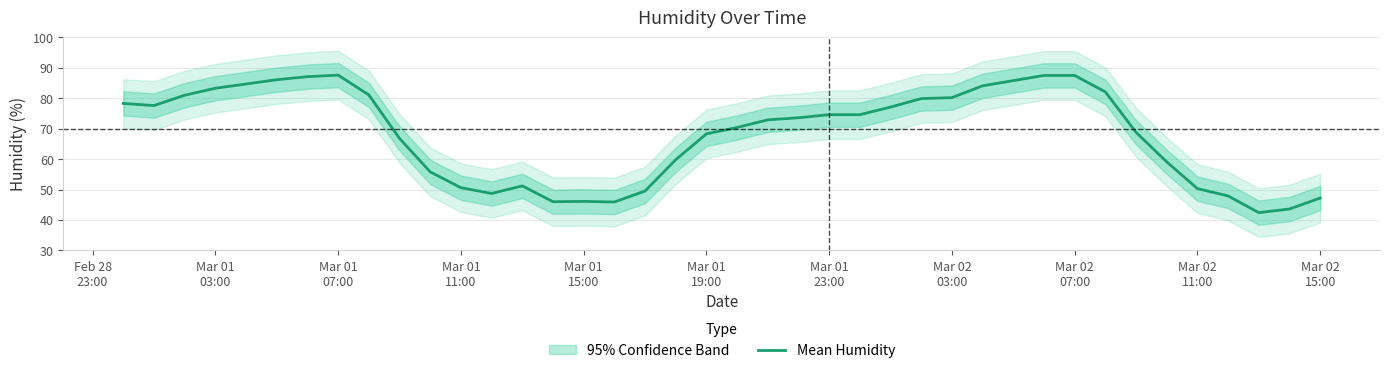

Does the chart display data point markers on the line(s)?

No